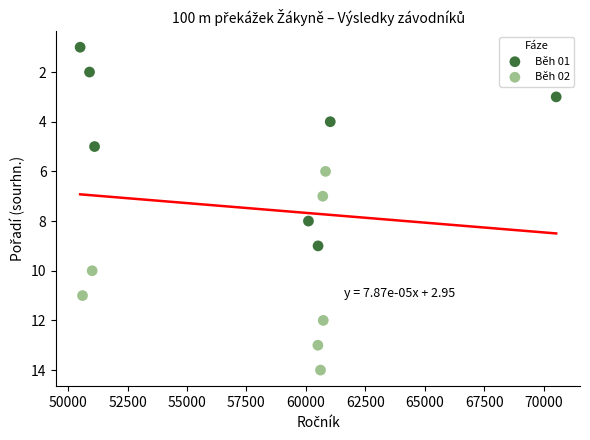

Which series contains the lowest Y value?

Běh 01